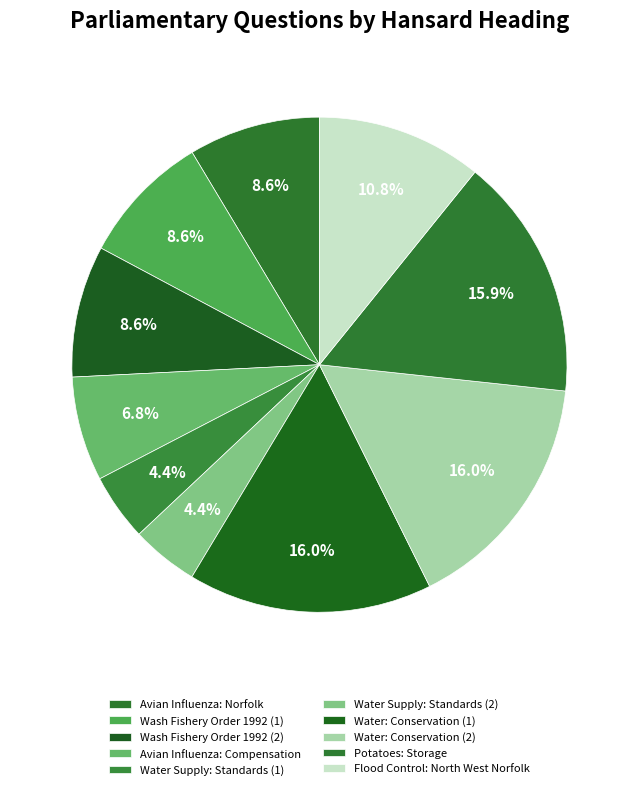

True or false: Avian Influenza: Compensation accounts for 16% of the total.

False